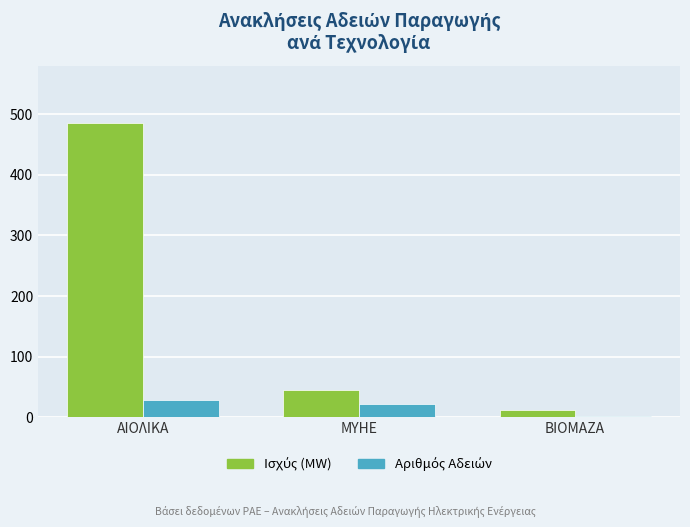

What is the difference between the highest and lowest values at ΜΥΗΕ?

24.3